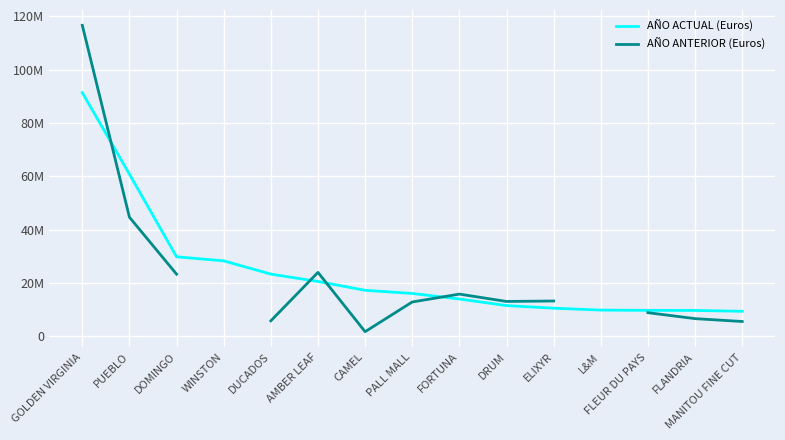

Where do AÑO ANTERIOR (Euros) and AÑO ACTUAL (Euros) first cross each other?

GOLDEN VIRGINIA and PUEBLO